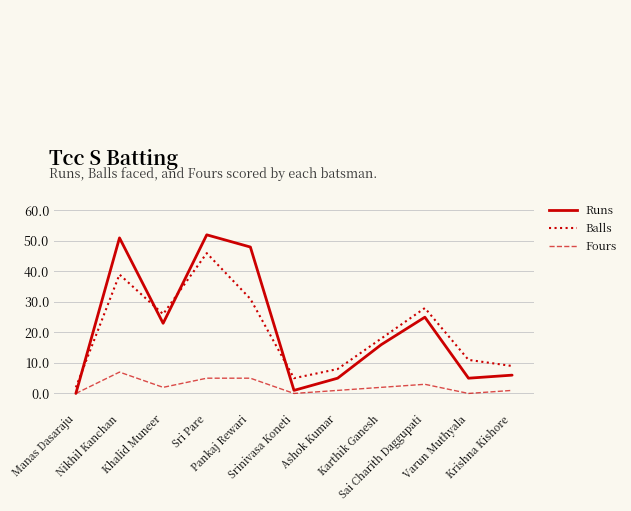

How many lines are shown in the chart?

3